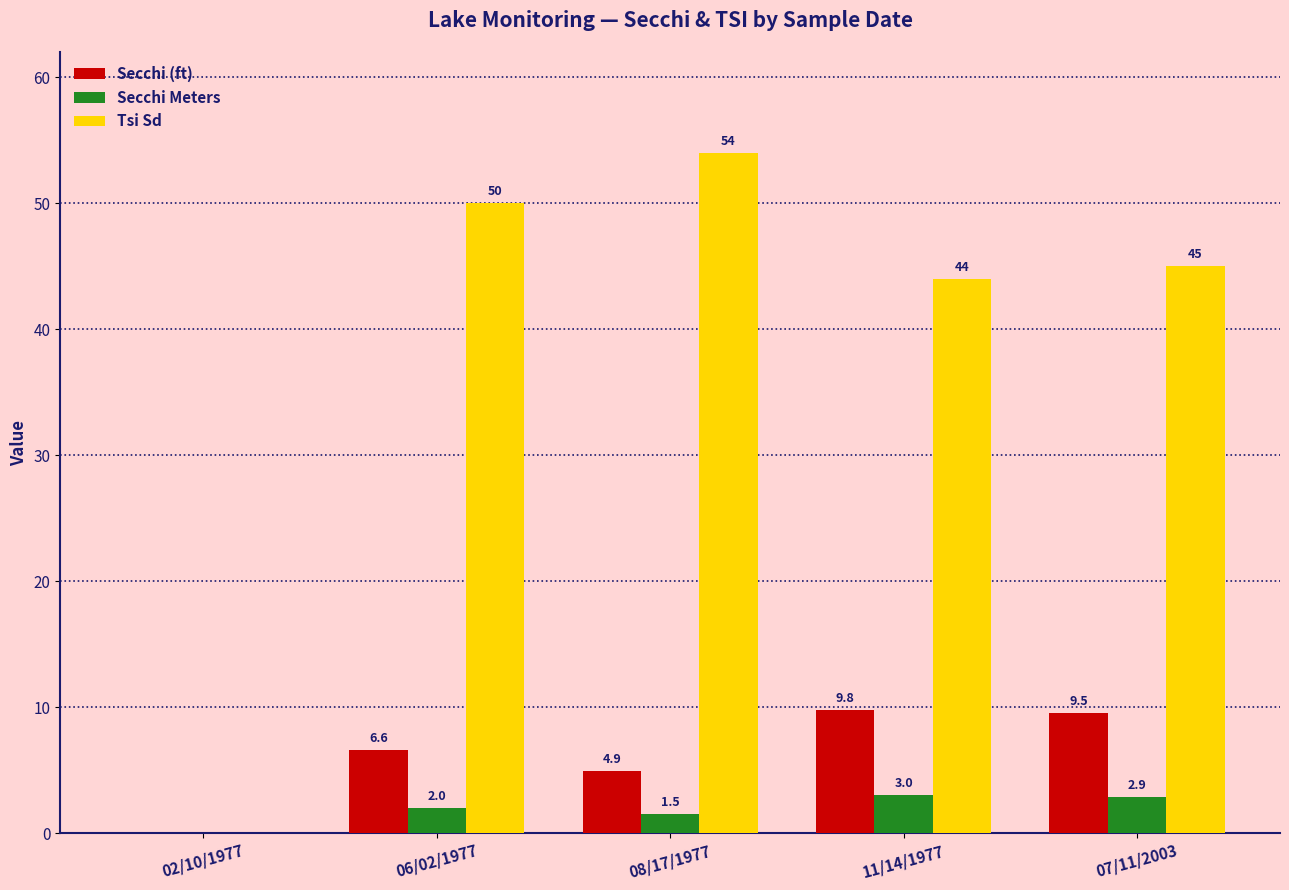

Count the number of data series in this chart.

3